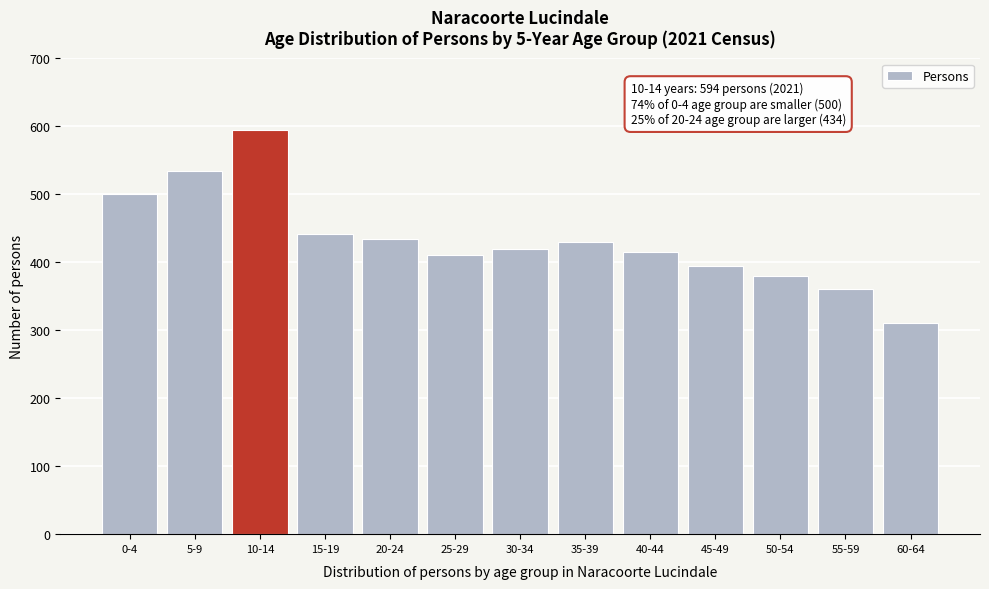

Reading left to right, what are all the values shown in this chart?

500	534	594	441	434	410	420	430	415	395	380	360	310